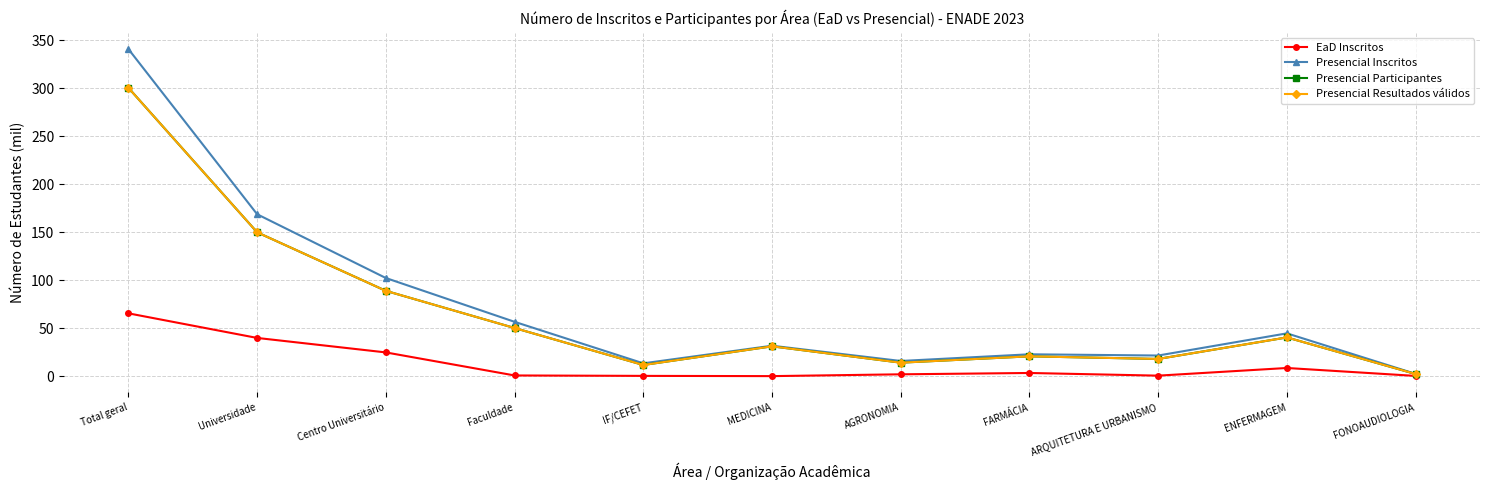

How many values in the Presencial Participantes series exceed 31?

6